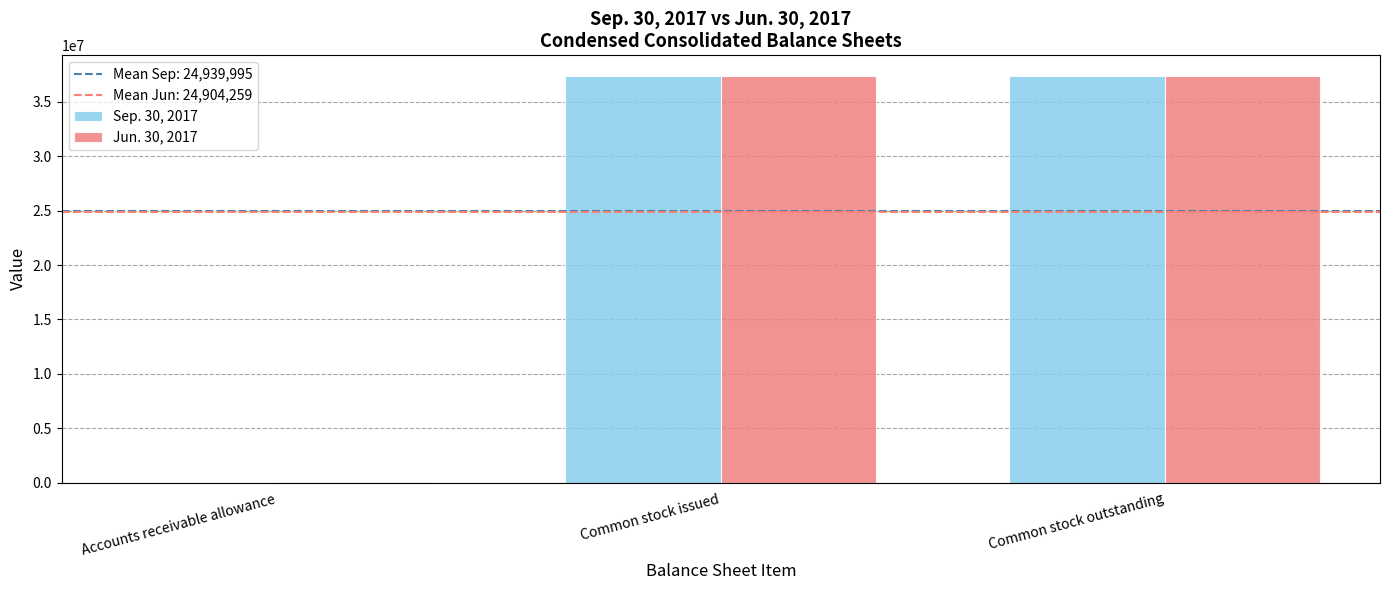

What is the total value across all series at Common stock issued?

74765369